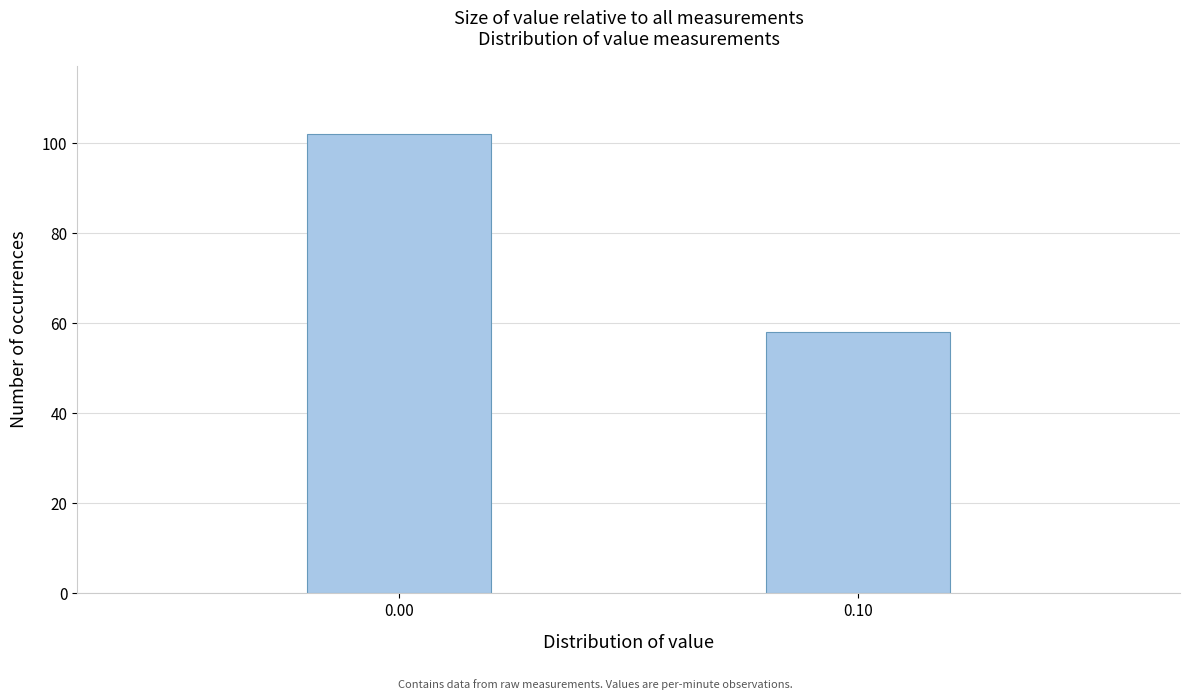

Reading left to right, transcribe all the data shown in this chart.

0.00=102	0.10=58